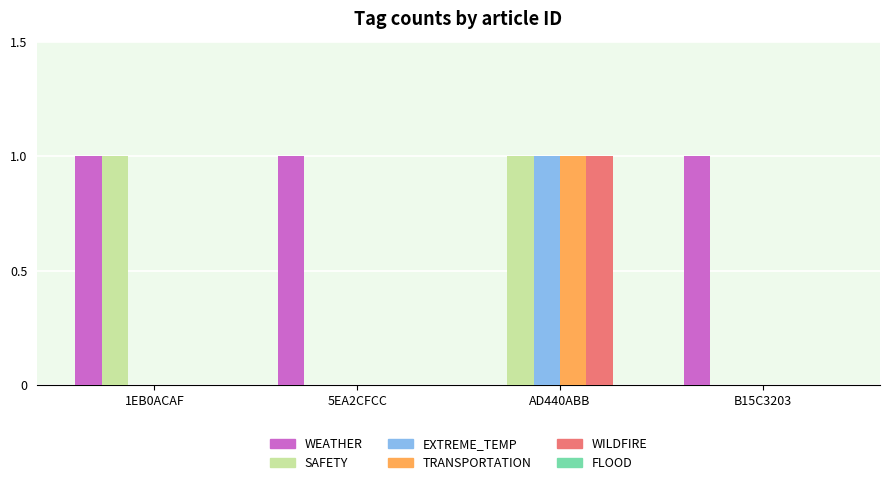

What is the difference between the SAFETY values at AD440ABB and 5EA2CFCC?

1